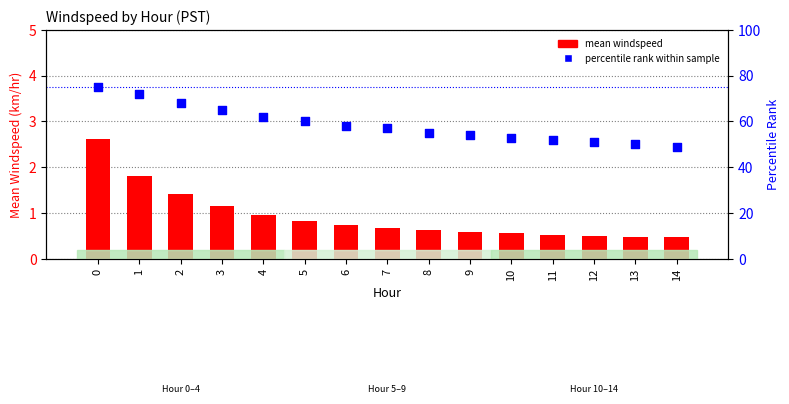

Which series has the widest spread of Y values?

percentile rank within sample